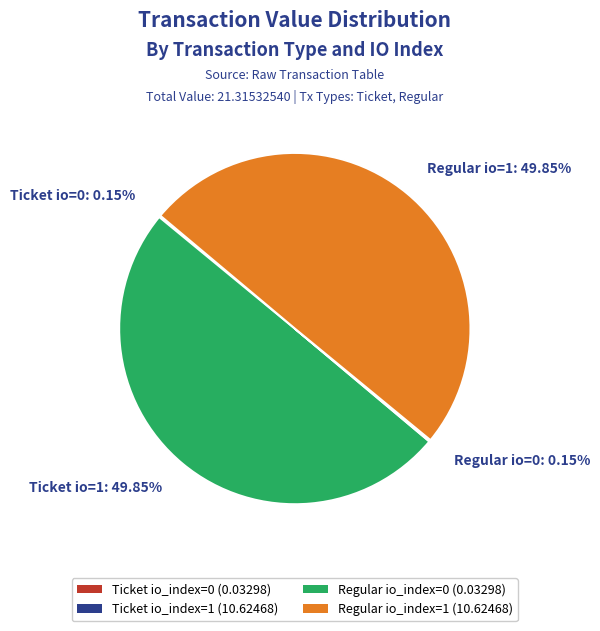

Approximately how many times larger is the value at Ticket io=1: 49.85% compared to Regular io=1: 49.85%?

1.0